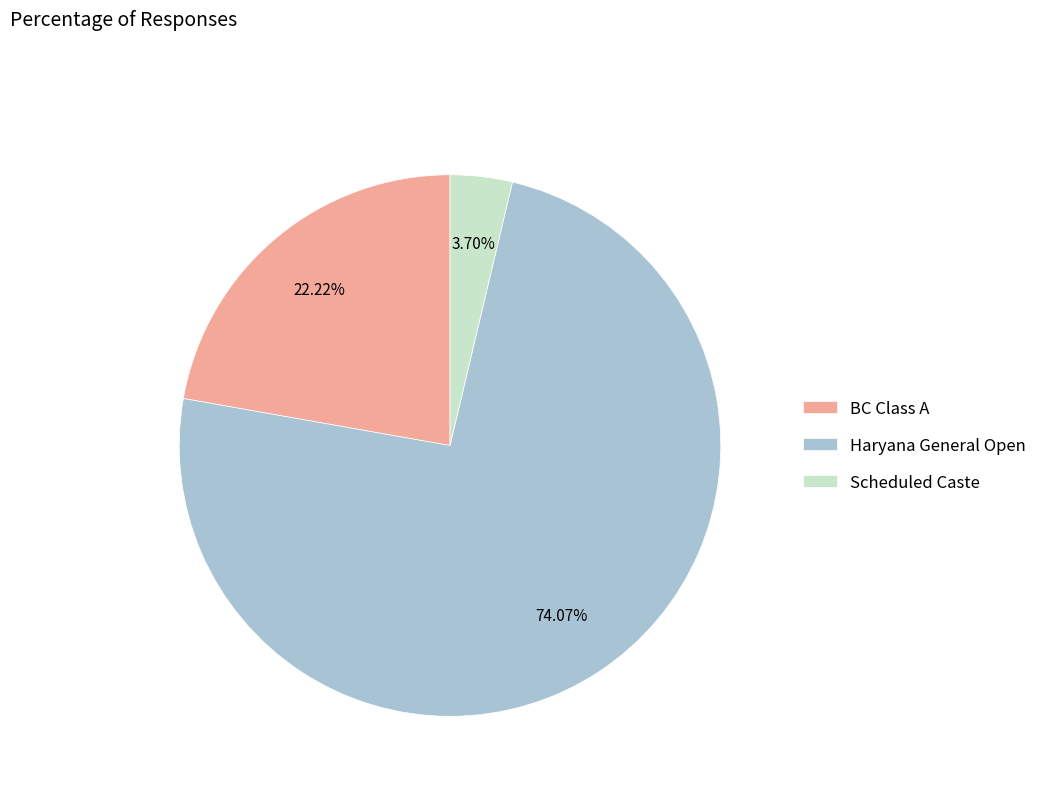

What is the ratio of the value at BC Class A to the value at Scheduled Caste?

6.0